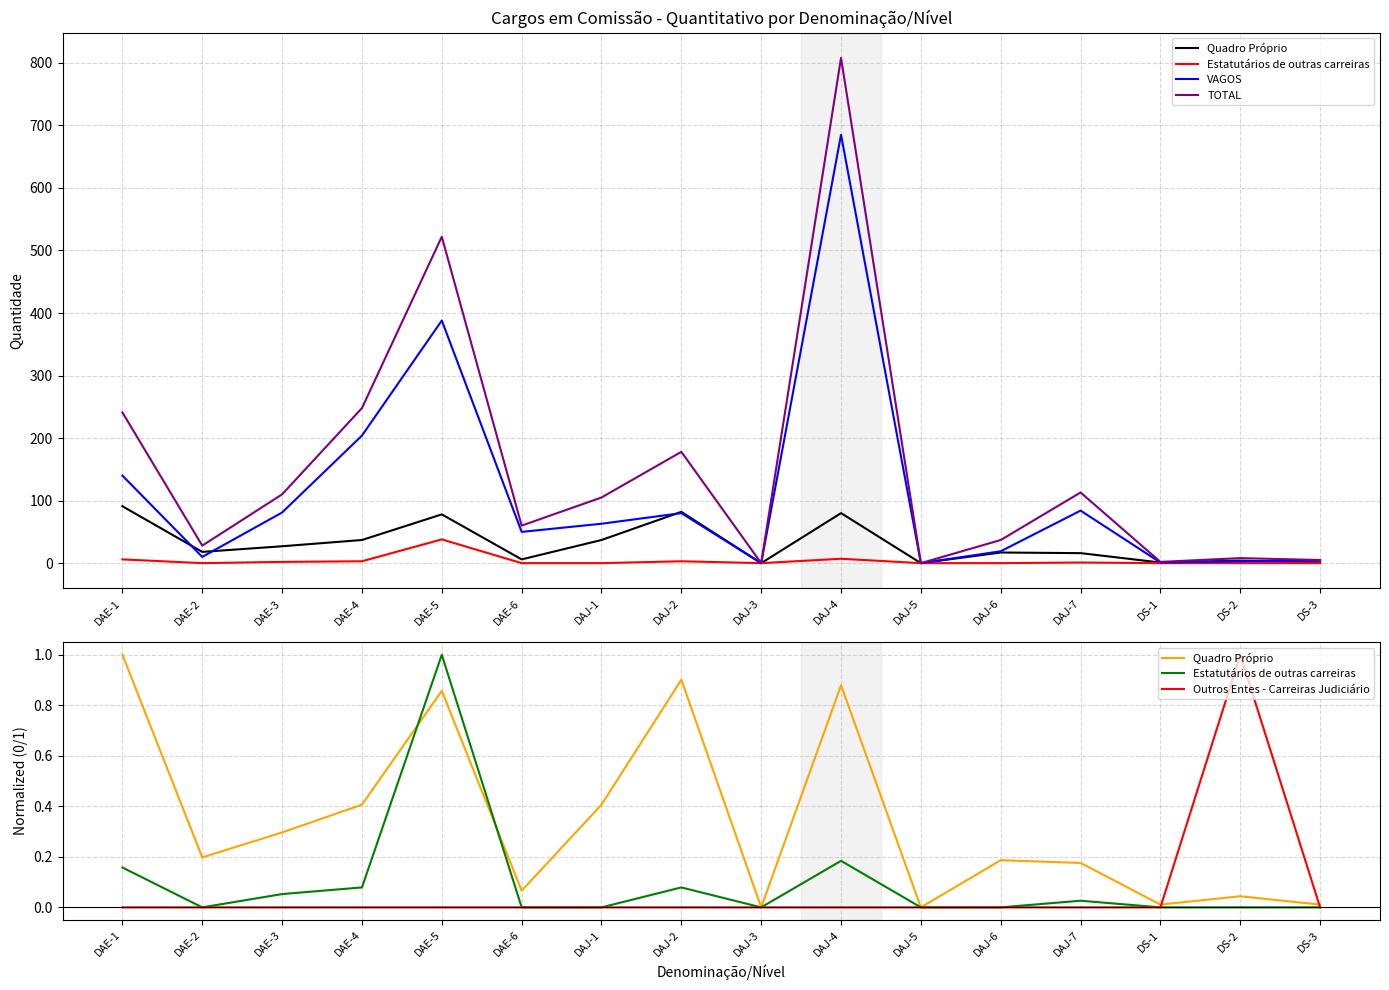

Count the Outros Entes - Carreiras Judiciário values in the range 0 to 1.

16